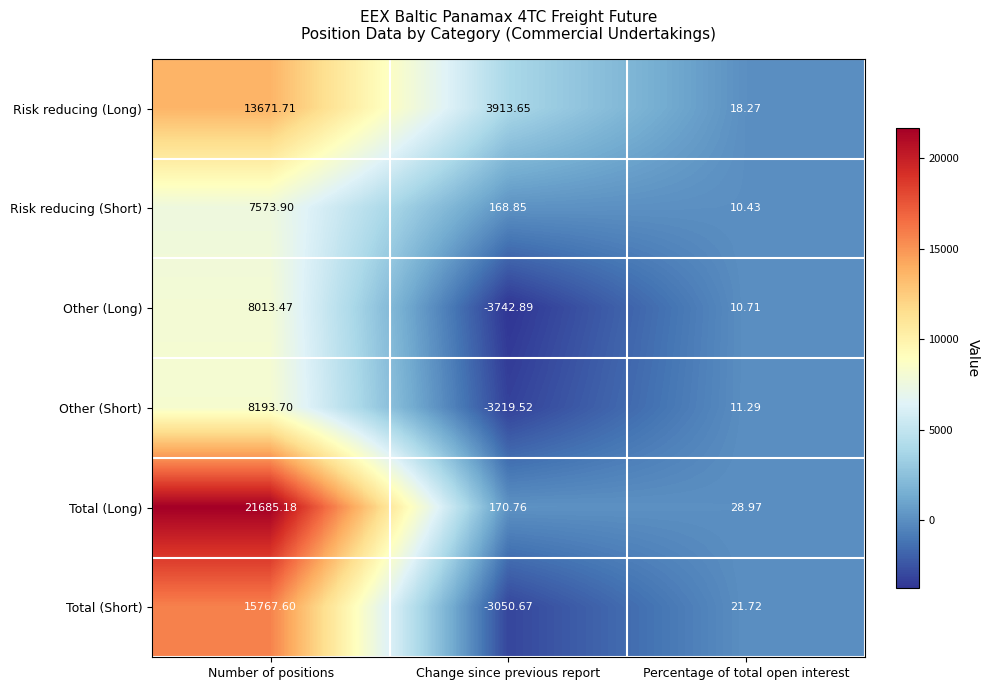

How many values in the Total (Long) series exceed 170?

2